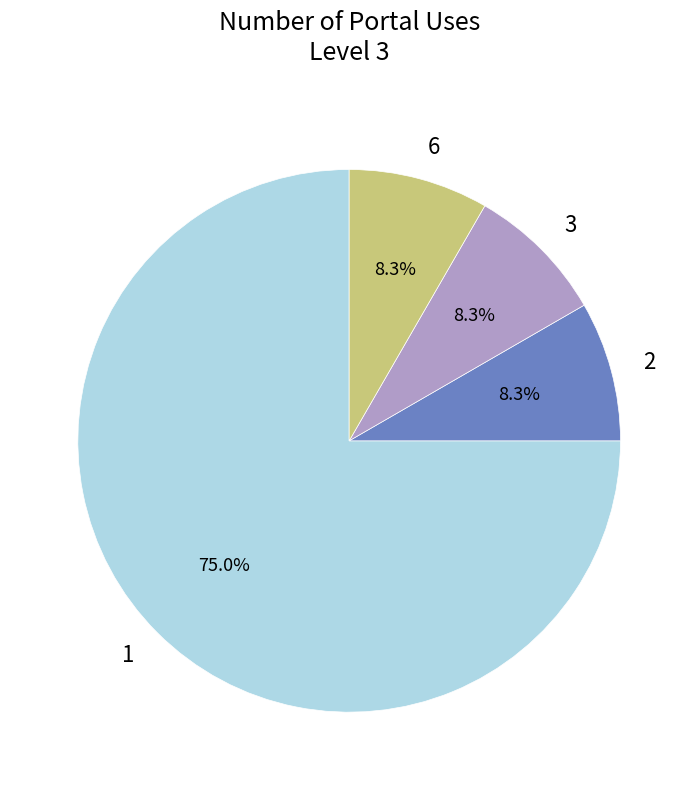

Count the number of slices in the pie.

4